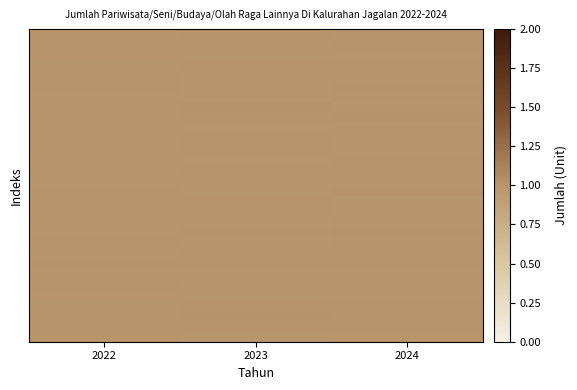

What is the total value across all series at 2023?

30.0